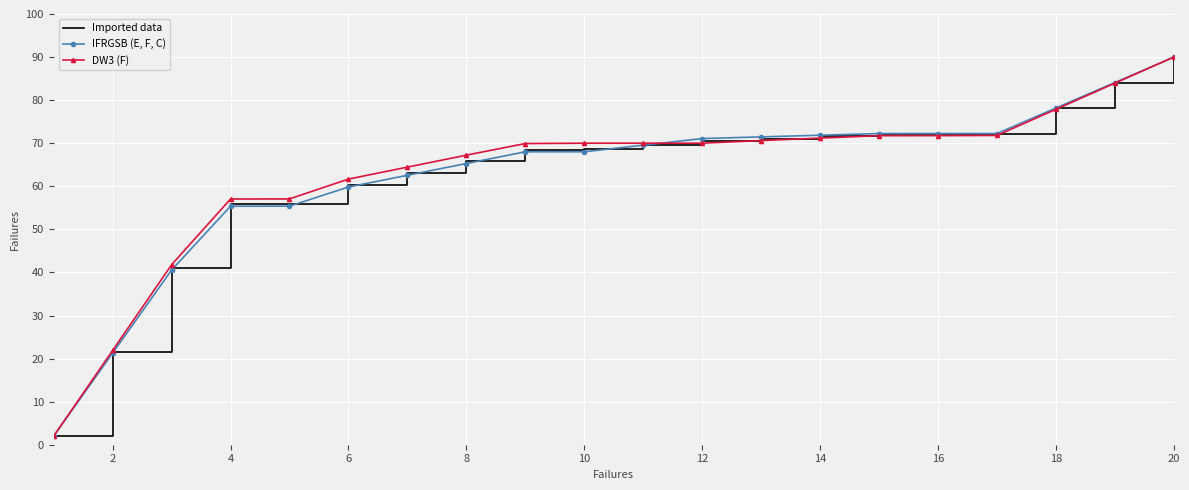

Rank the series by their average value, from highest to lowest.

DW3 (F), Imported data, IFRGSB (E, F, C)